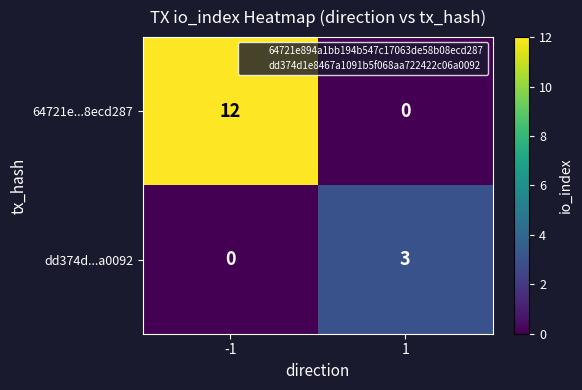

The value of dd374d...a0092 at -1 is 0. True or false?

True